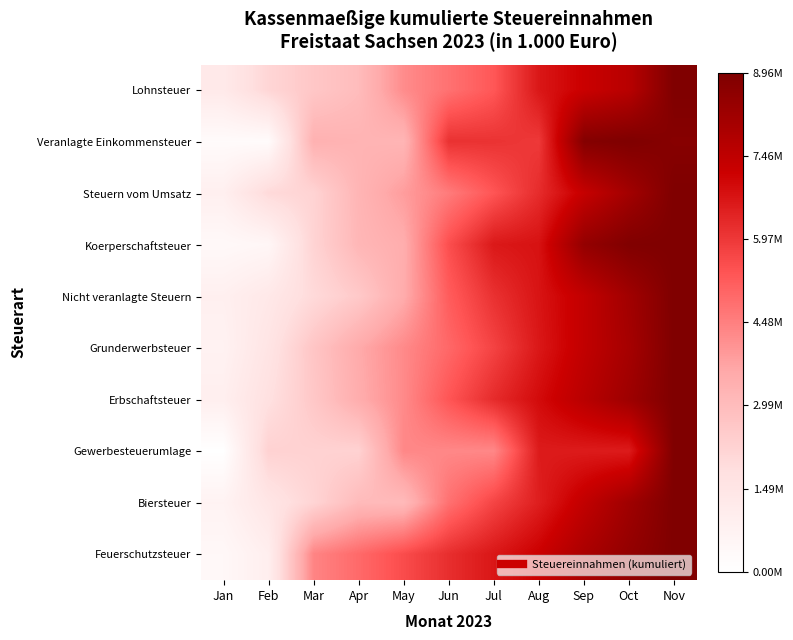

Between Sep and Nov, which is larger?

Nov